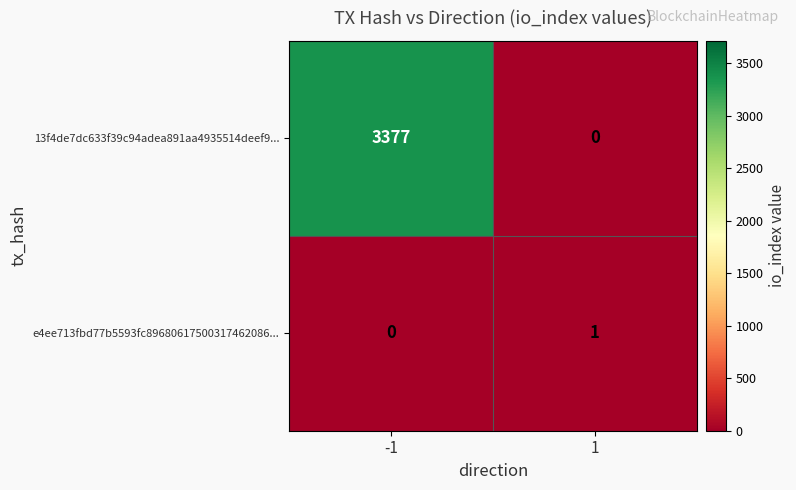

Reading left to right, extract all data points from this chart.

13f4de7dc633f39c94adea891aa4935514deef9...: 3377	0
e4ee713fbd77b5593fc89680617500317462086...: 0	1